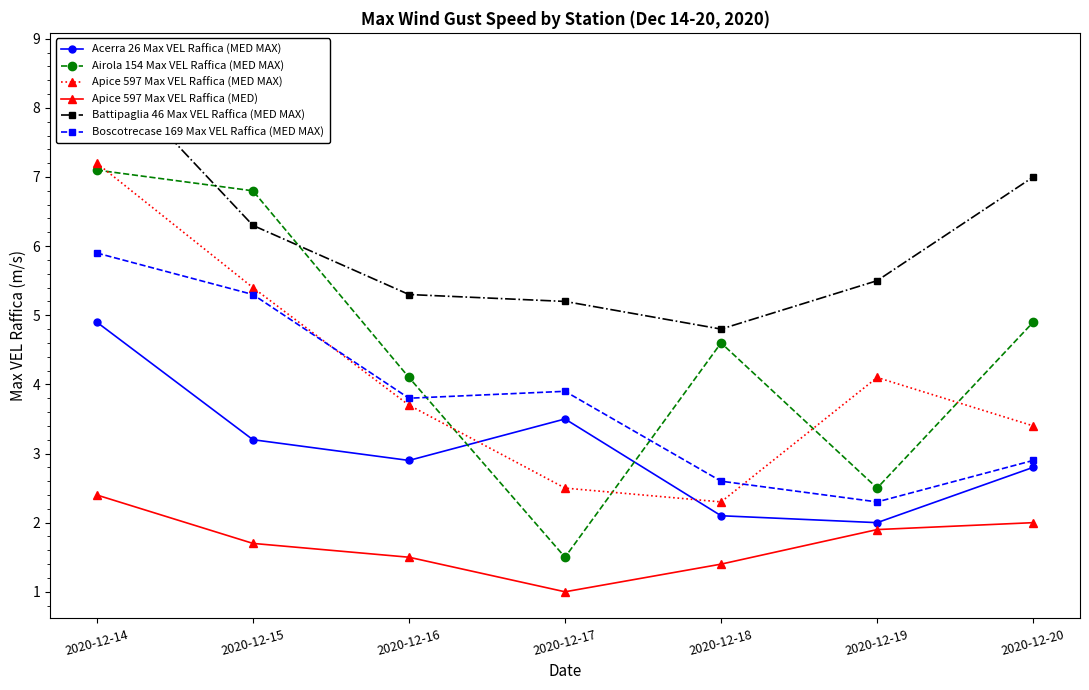

What is the difference between the second highest and minimum values in the Acerra 26 Max VEL Raffica (MED MAX) series?

1.5